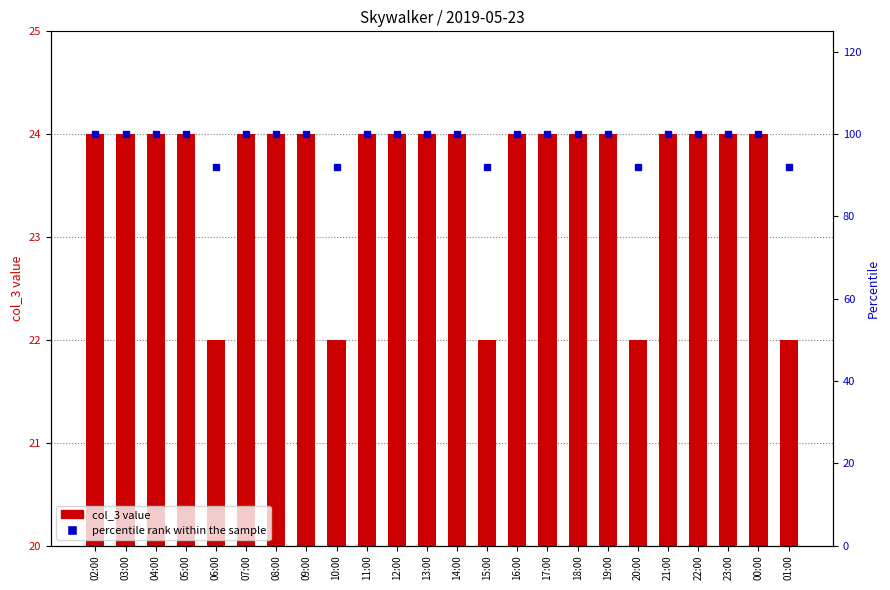

What is the total value across all series at 10:00?

114